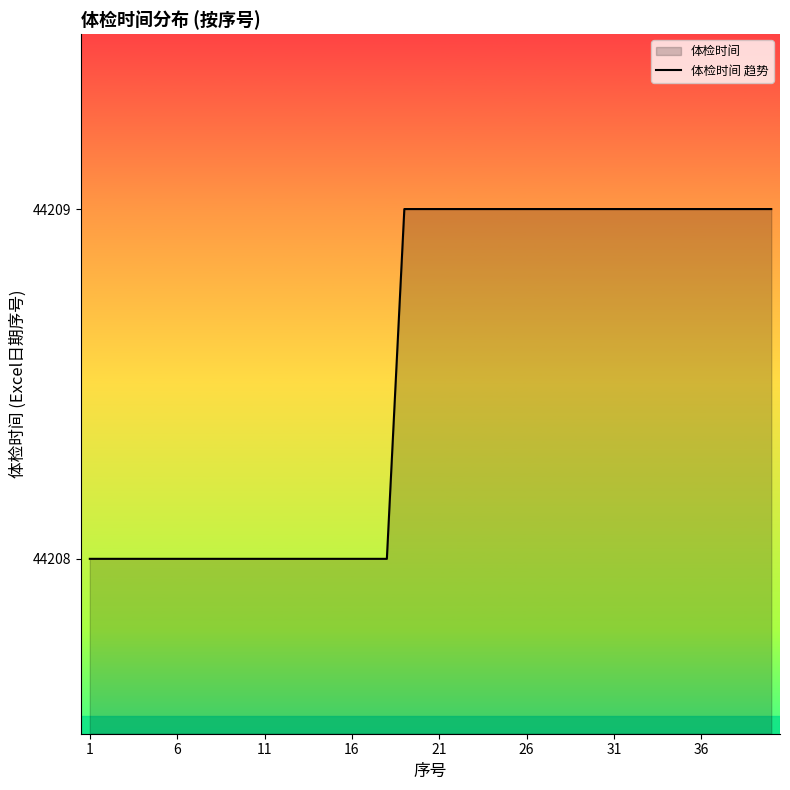

What is the minimum value shown in the chart?

44208